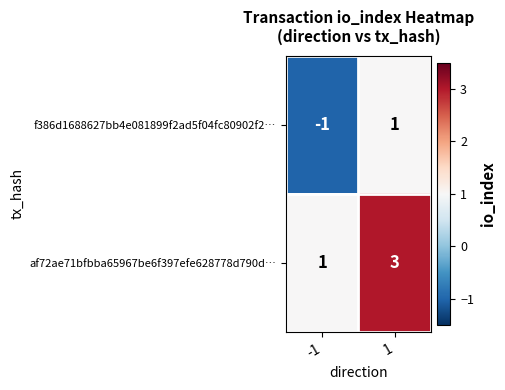

Reading left to right, extract all data points from this chart.

f386d1688627bb4e081899f2ad5f04fc80902f2…: -1	1
af72ae71bfbba65967be6f397efe628778d790d…: 1	3